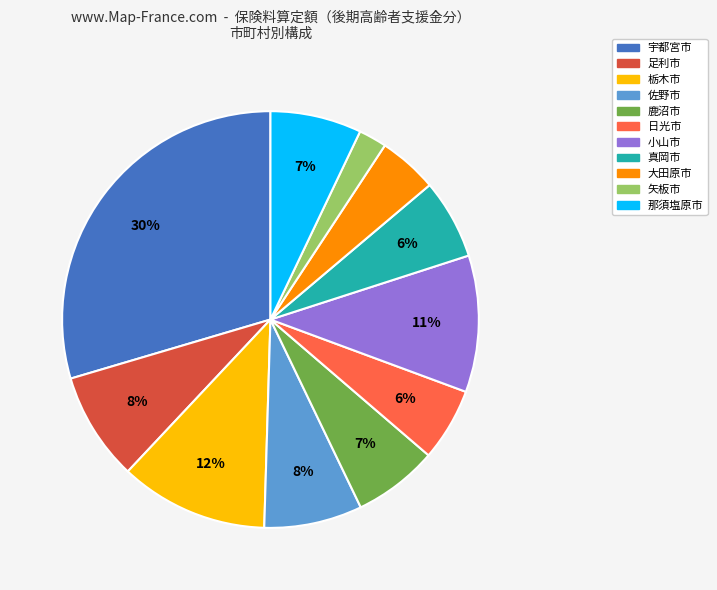

What is the largest slice in the pie chart?

宇都宮市